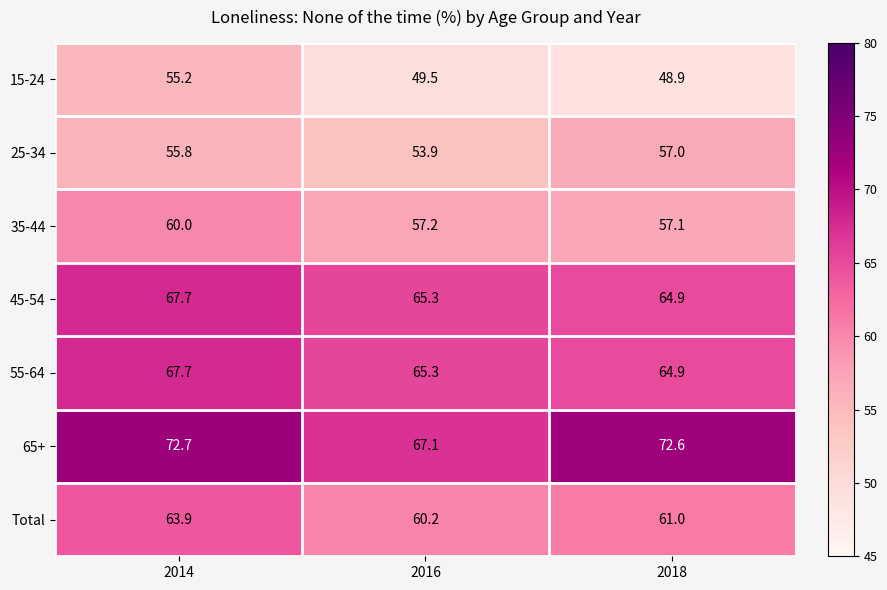

Which series has the widest spread of values?

15-24